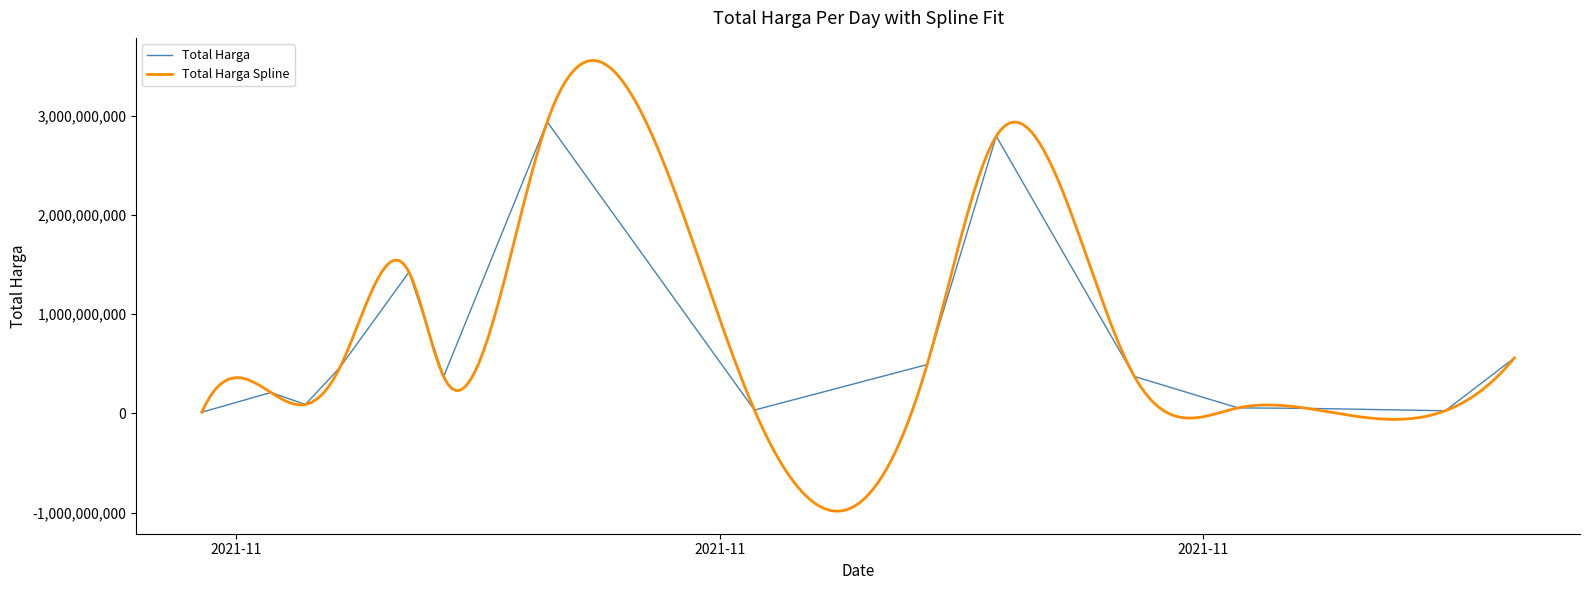

True or false: the data shows 788822456 at 2021-11-22.

False